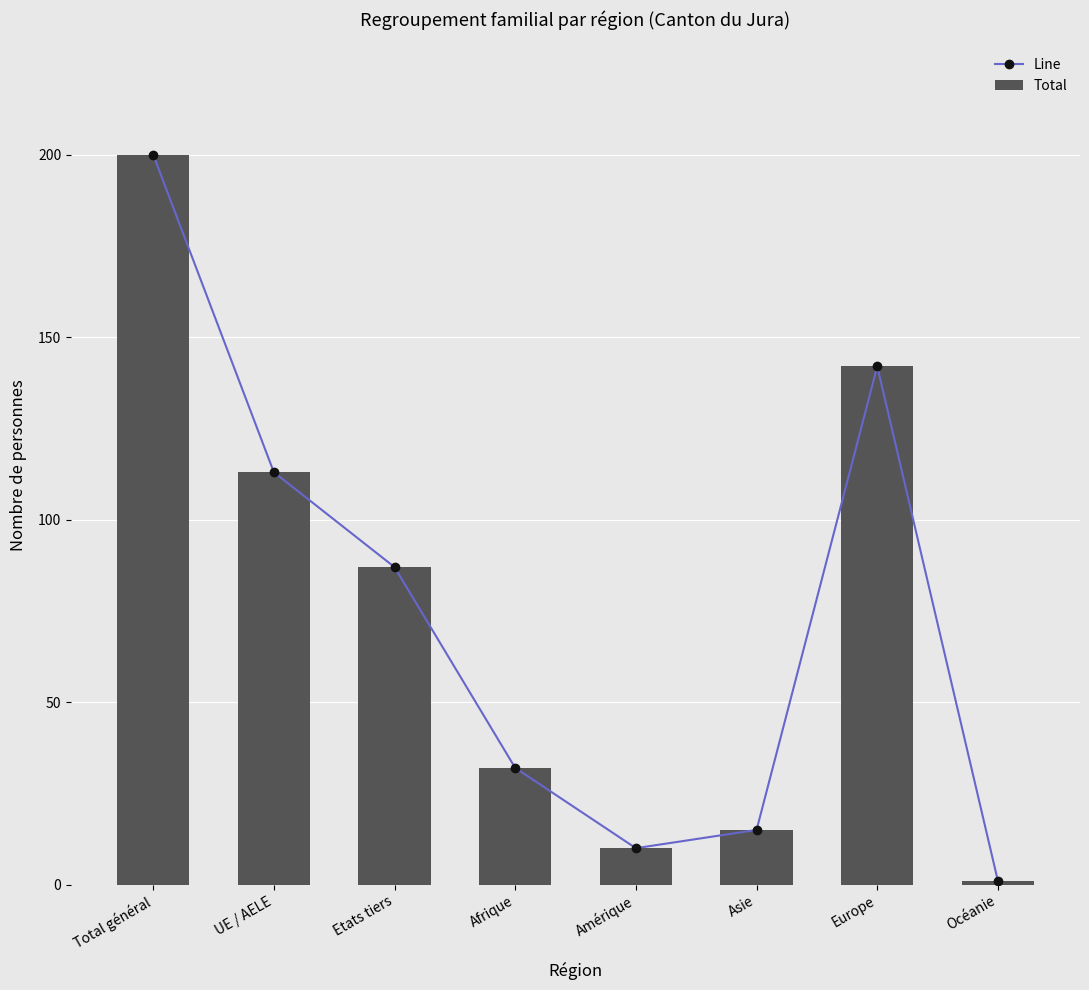

How many categories are shown in the chart?

8